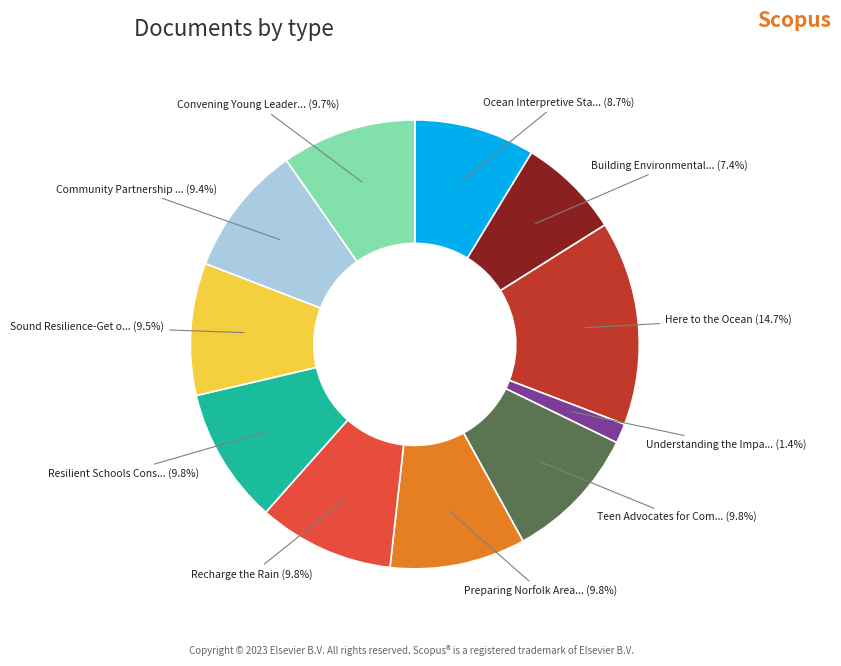

Is there a majority slice in this chart?

No